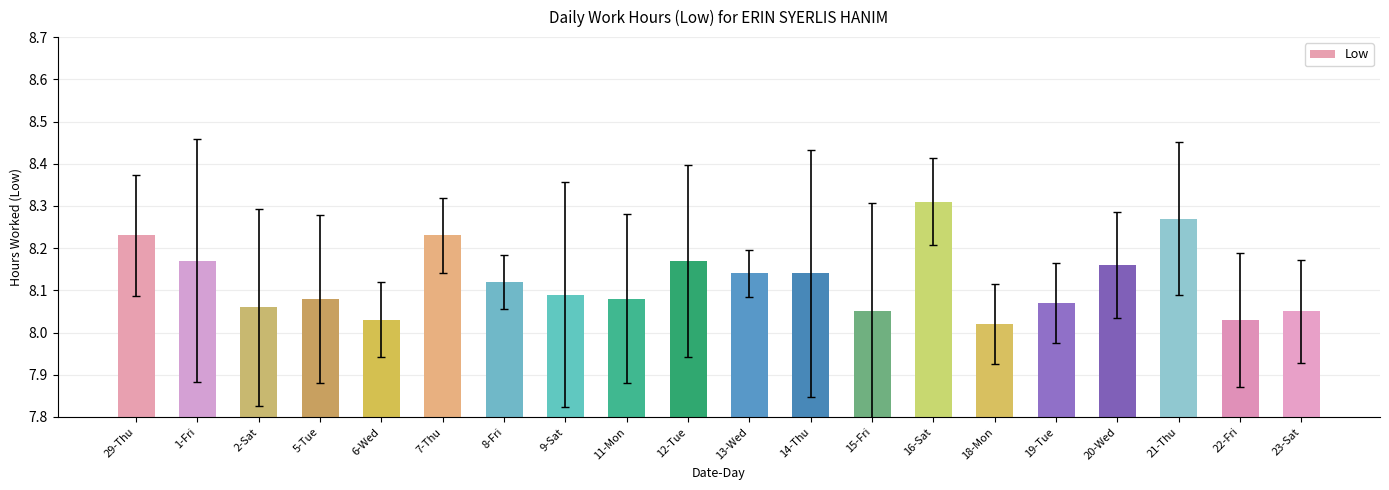

How many bars are there in total?

20